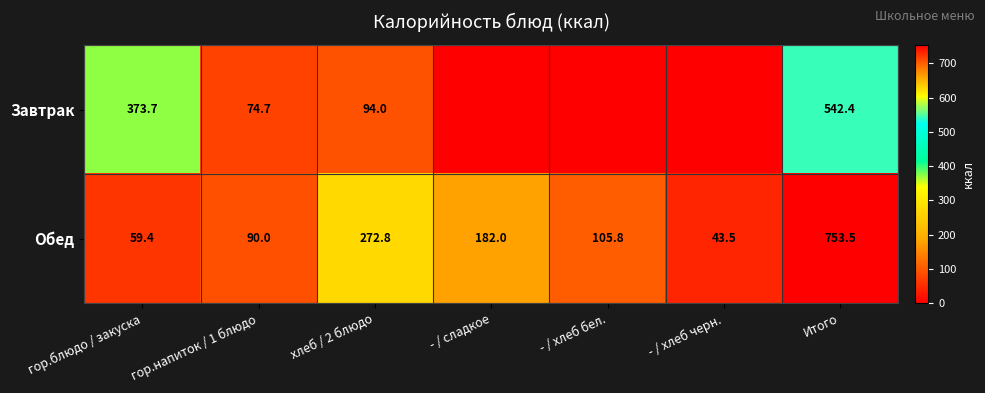

At how many categories does at least one series exceed 457?

1